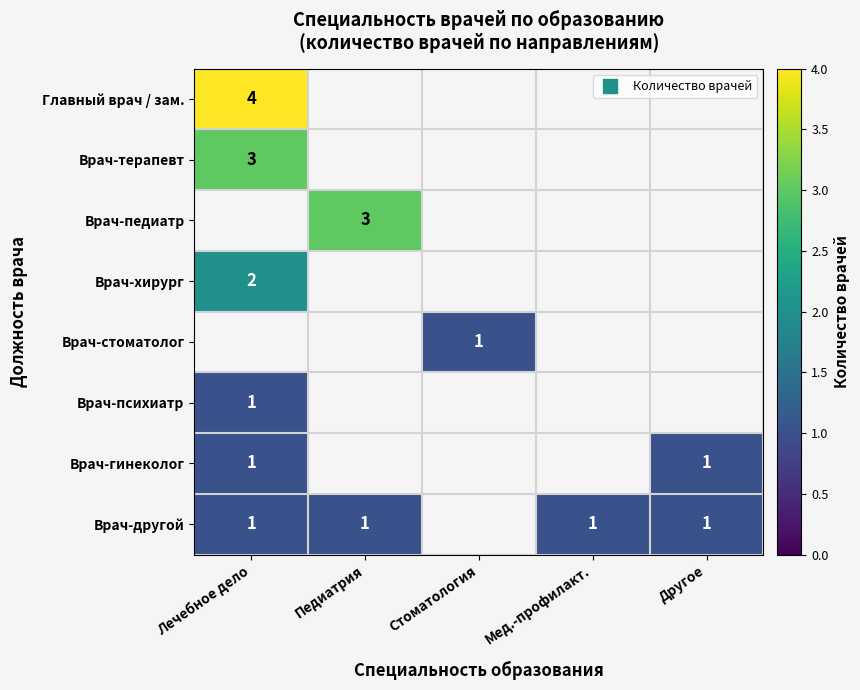

Which label corresponds to the largest value in the chart?

Лечебное дело